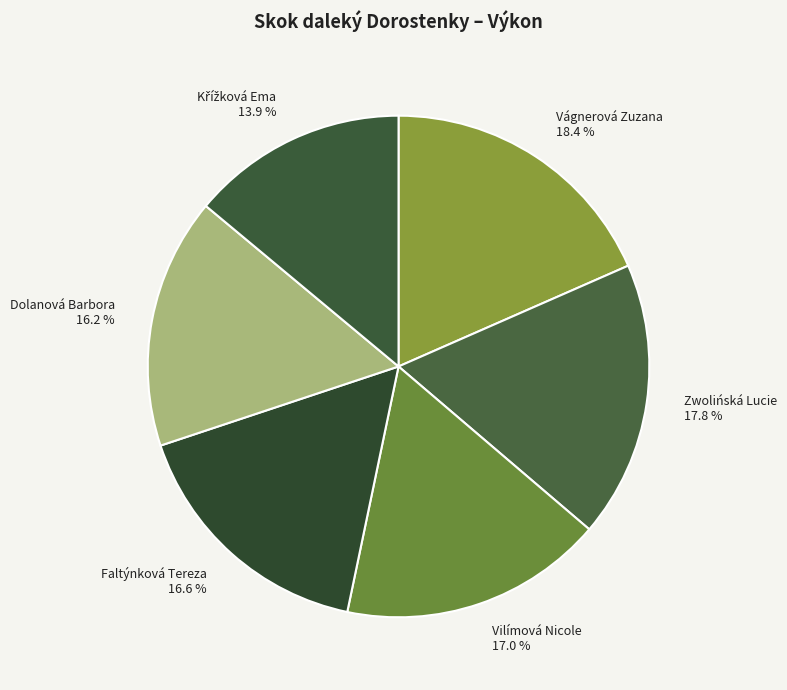

Which slice is the largest?

Vágnerová Zuzana